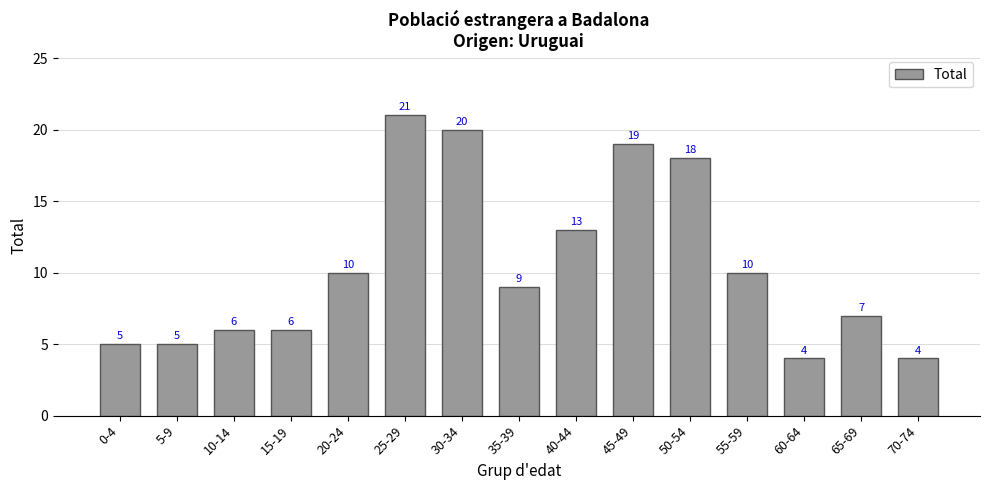

What is the label of the 3rd bar from the right?

60-64